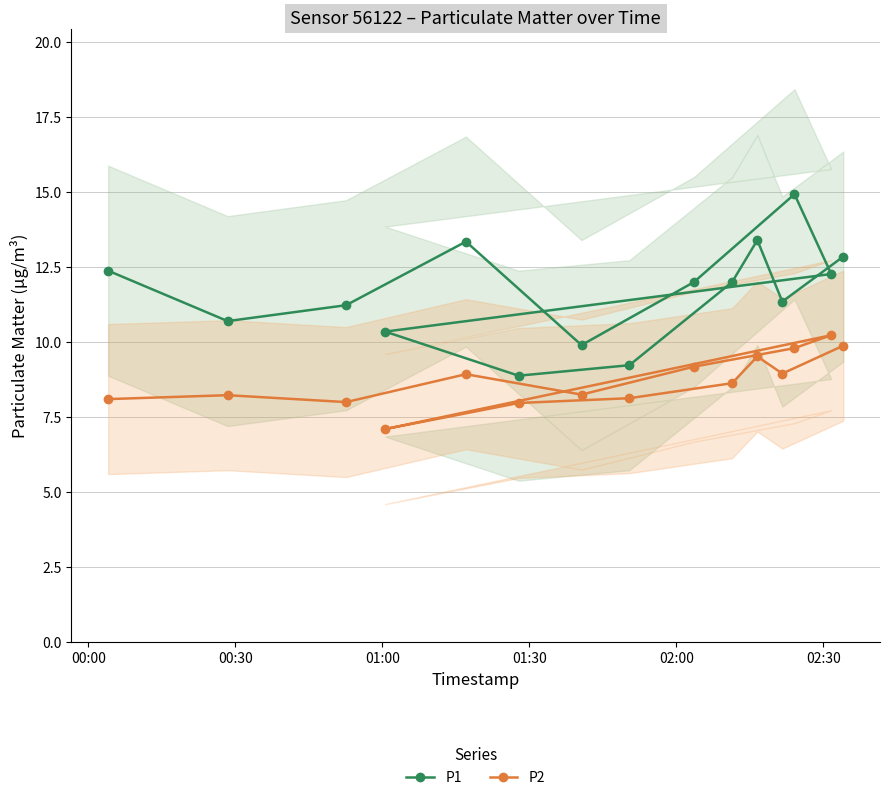

What is the value of the P2 point at the 1st from the left?

8.1